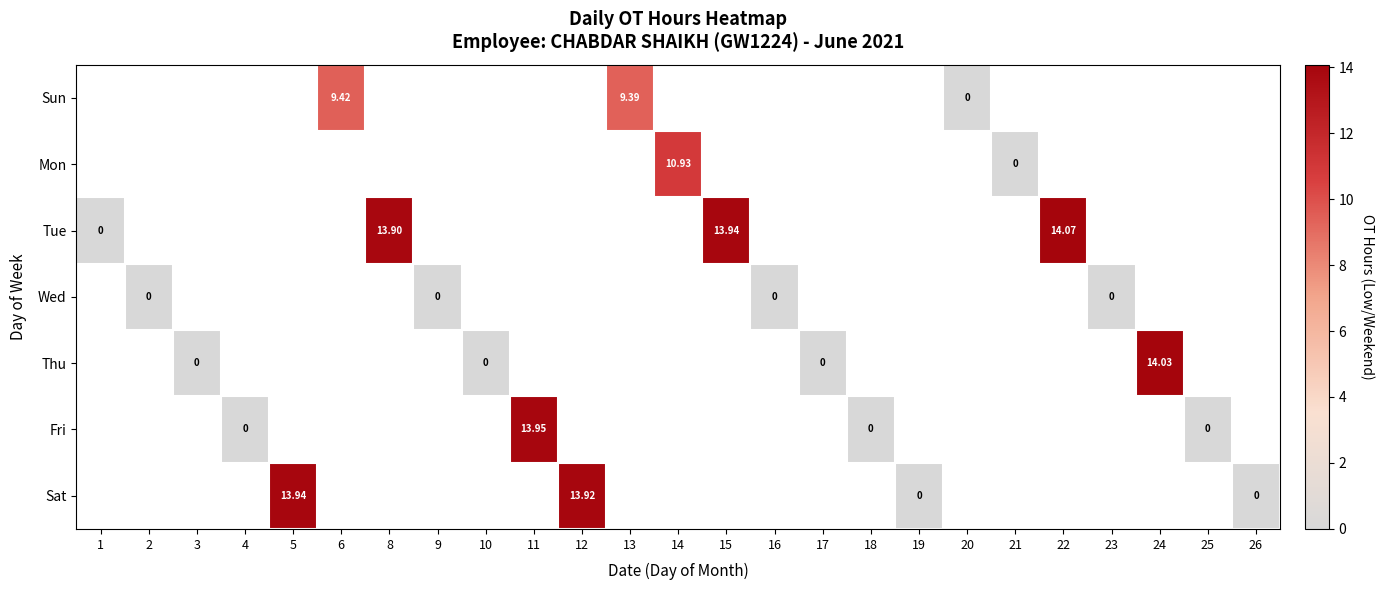

Which category has the lowest value across all series?

20